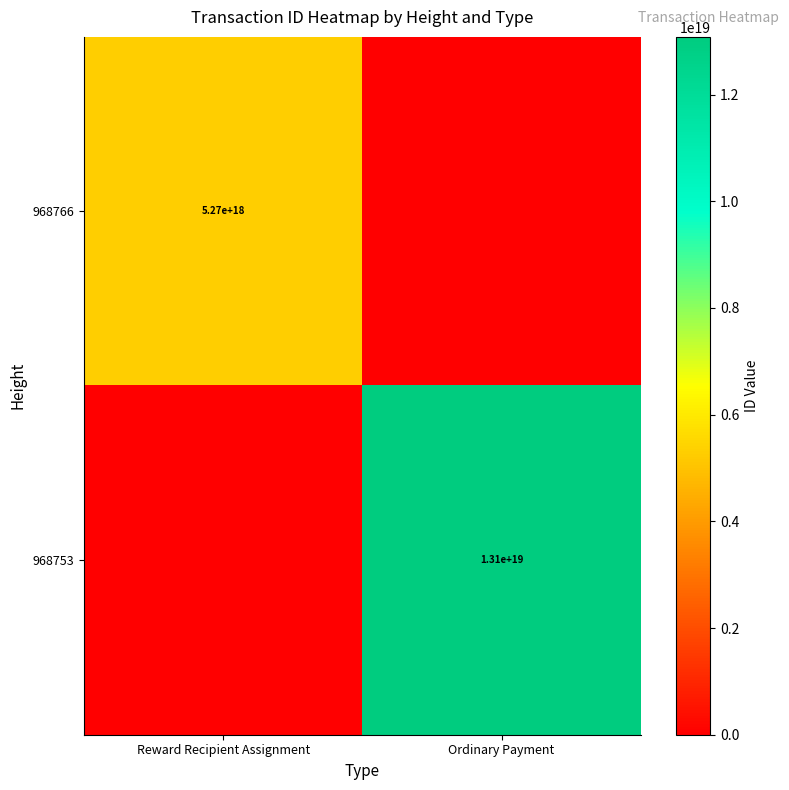

The 968766 series shows 5270000000000000000 at Reward Recipient Assignment. True or false?

True